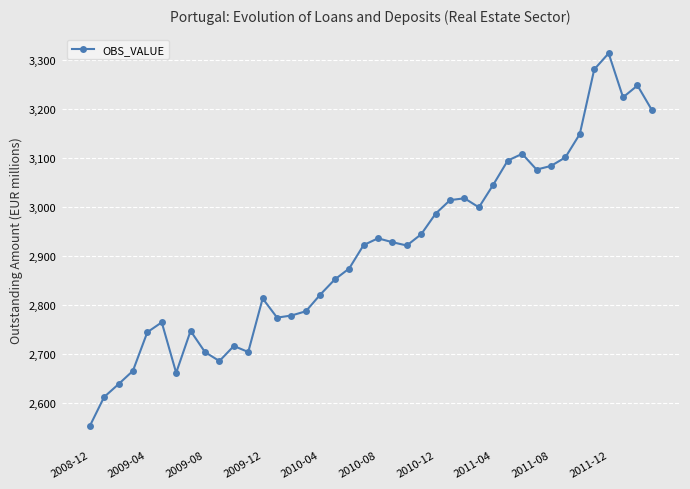

What is the value of the 22nd point from the left?

2928.0